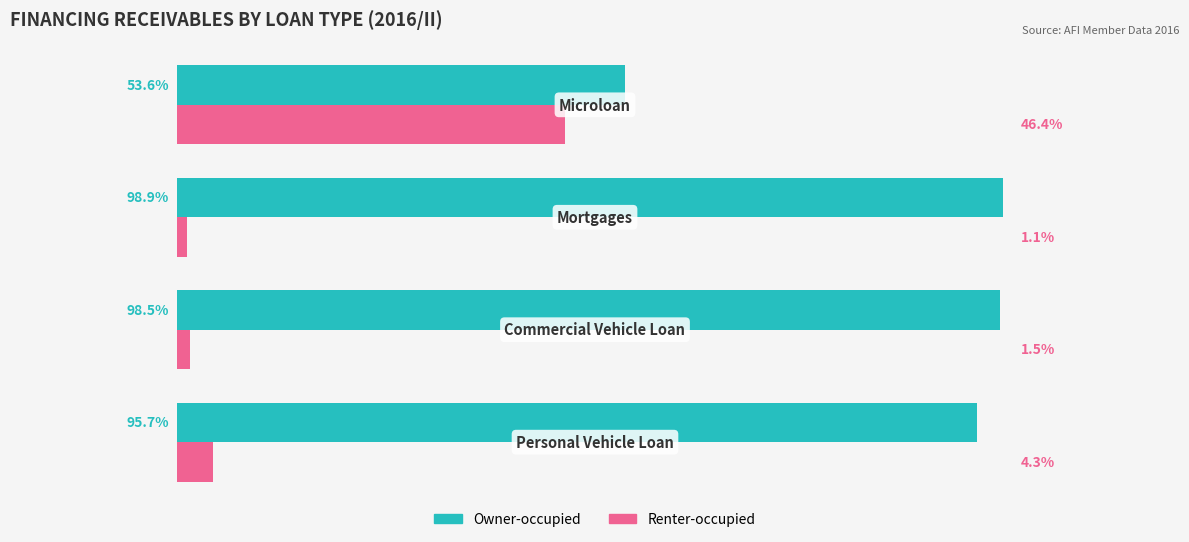

Rank the series by their average value, from lowest to highest.

Renter-occupied, Owner-occupied